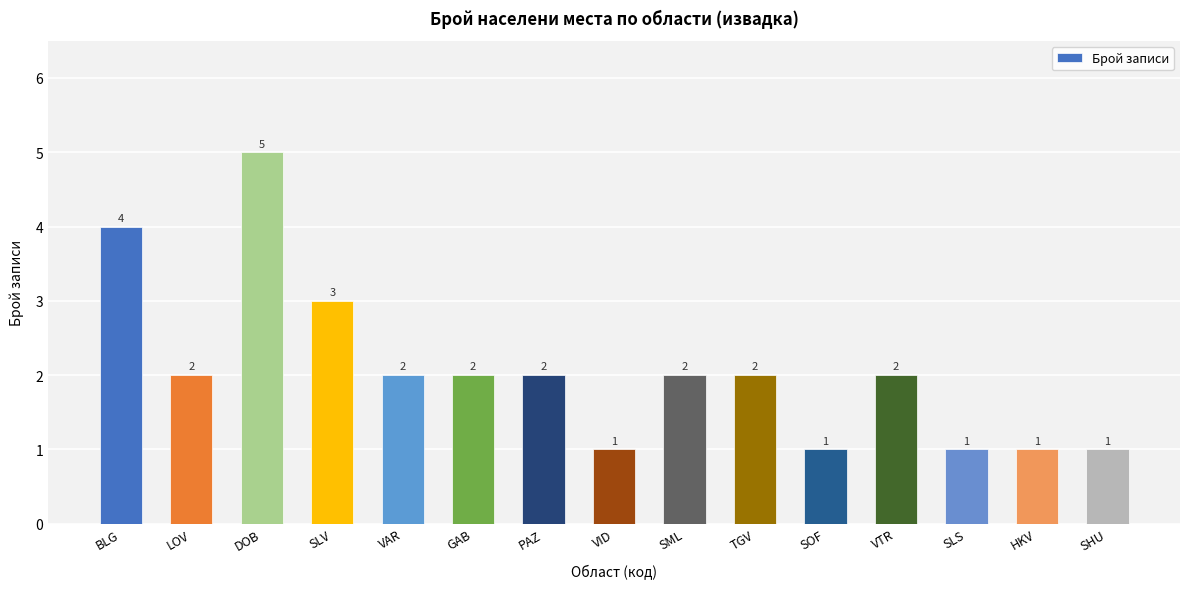

What is the label of the 9th bar from the right?

PAZ